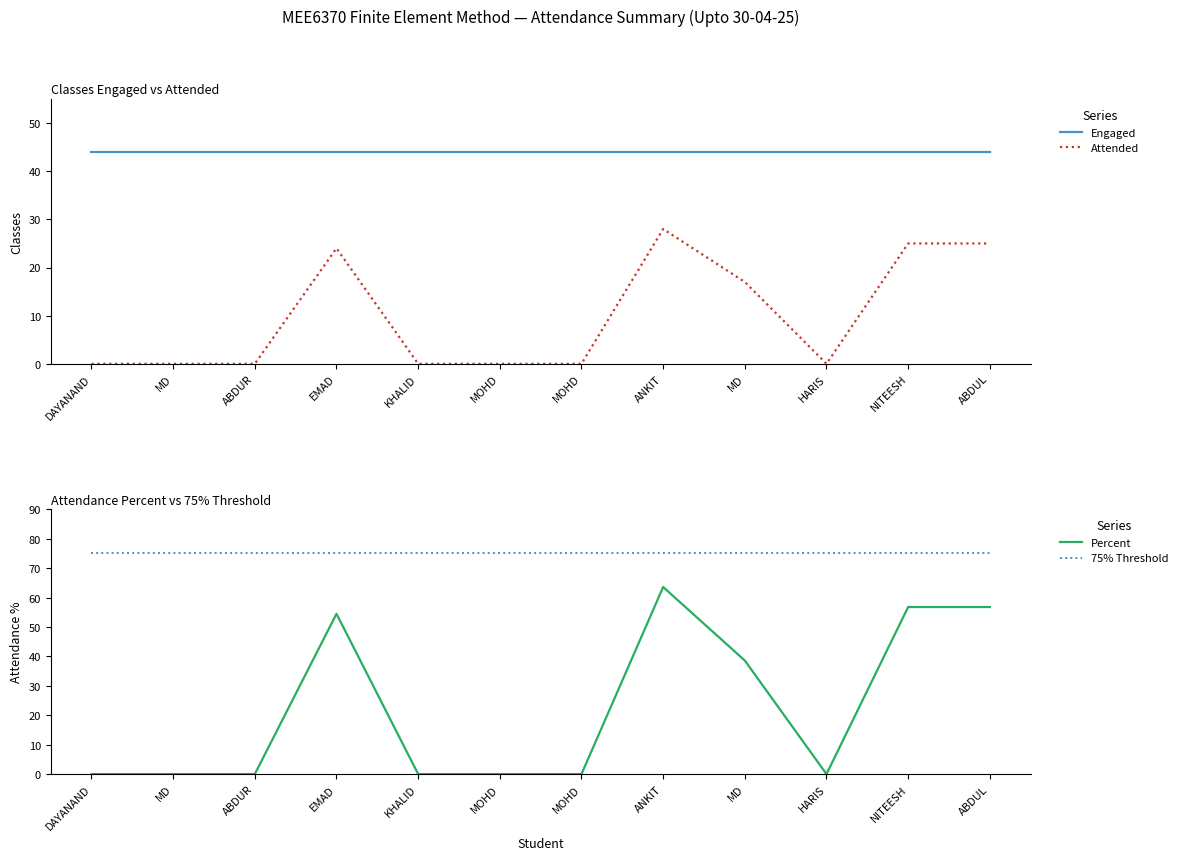

Rank the series by their maximum value, from highest to lowest.

75% Threshold, Percent, Engaged, Attended